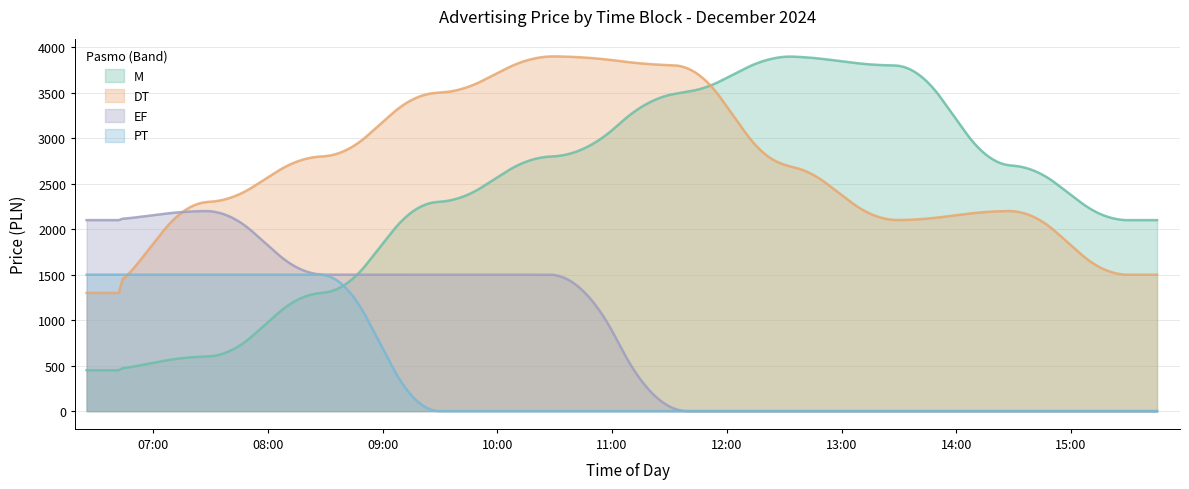

How many EF values are between 0 and 1500?

24